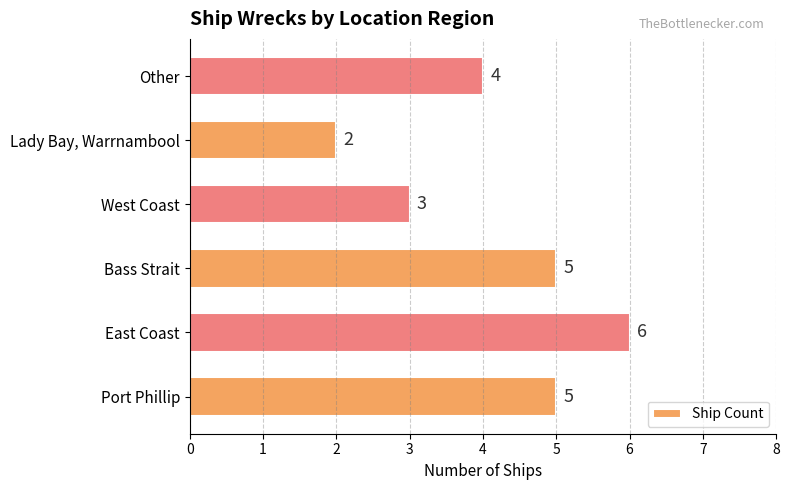

Is it true that the value at West Coast is 4?

False